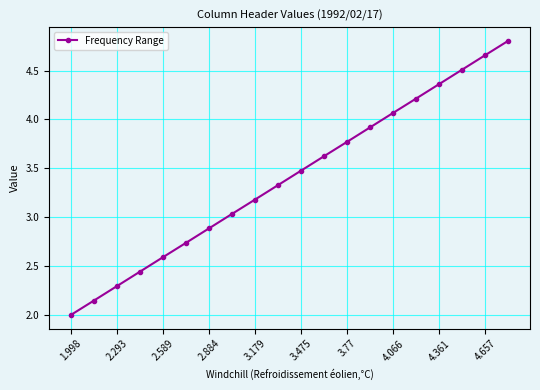

What is the average value?

3.4